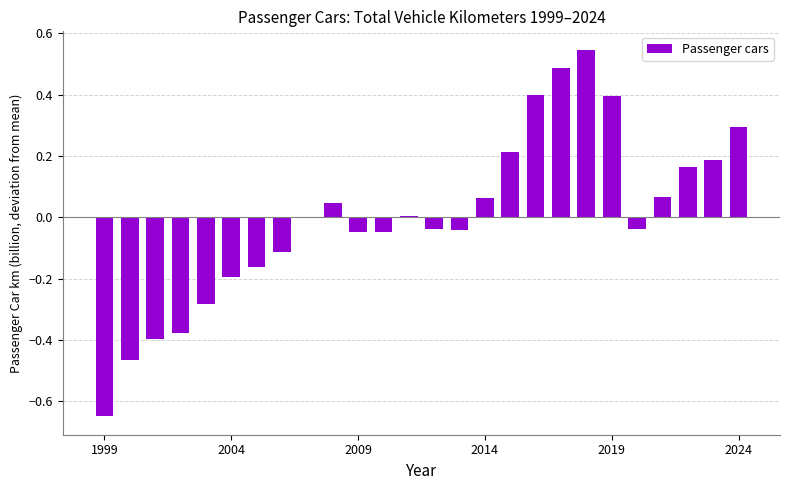

At which category does the chart reach its minimum across all series?

1999